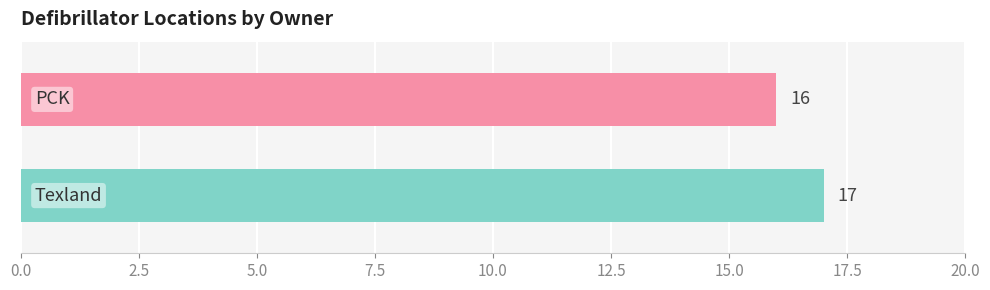

What is the smallest value displayed?

16